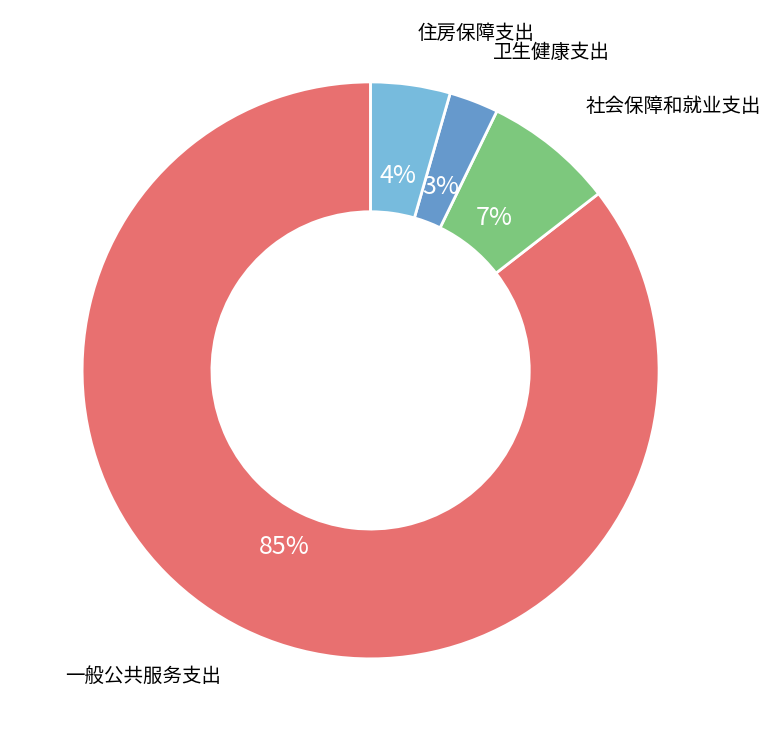

How many segments does this pie chart have?

4